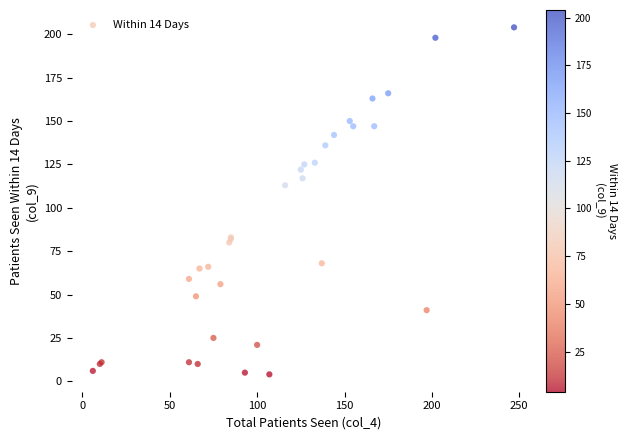

What Y value in the scatter plot is closest to 104?

113